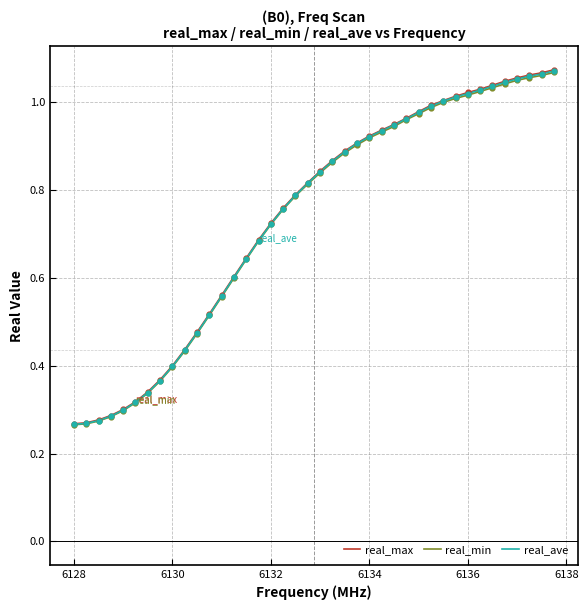

Which series has the widest spread of values?

real_max